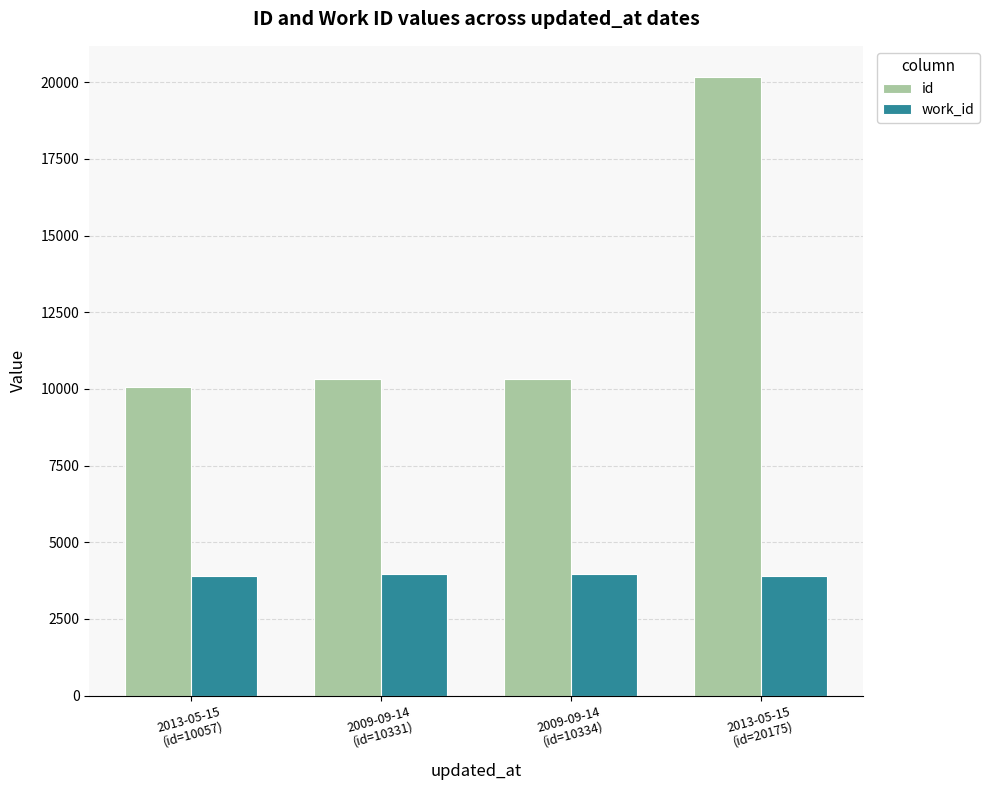

Between 2009-09-14
(id=10331) and 2013-05-15
(id=20175), which series saw the biggest shift?

id